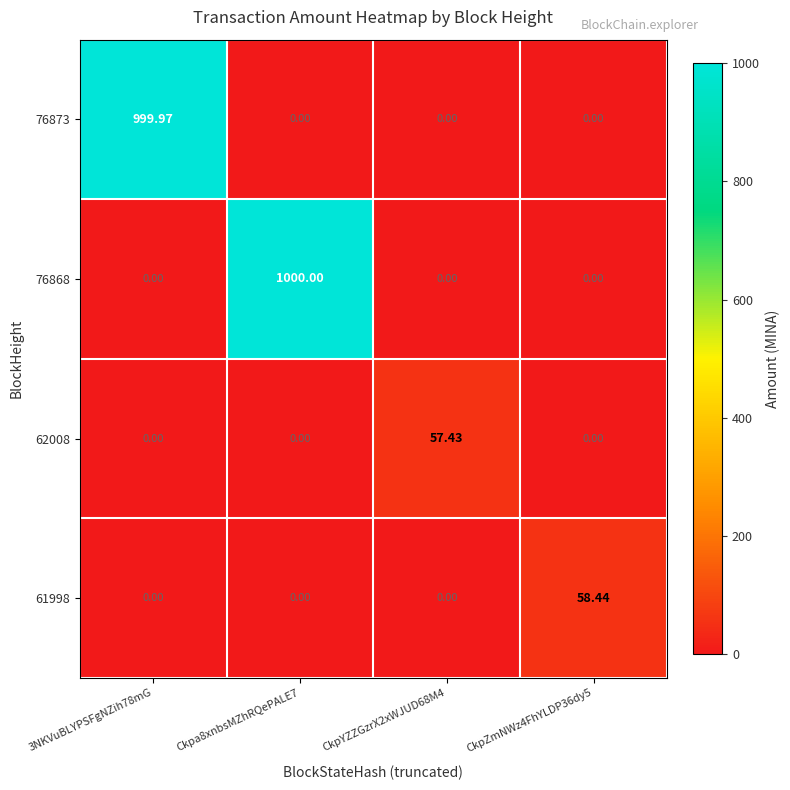

How many data points in 76873 are above 0?

1